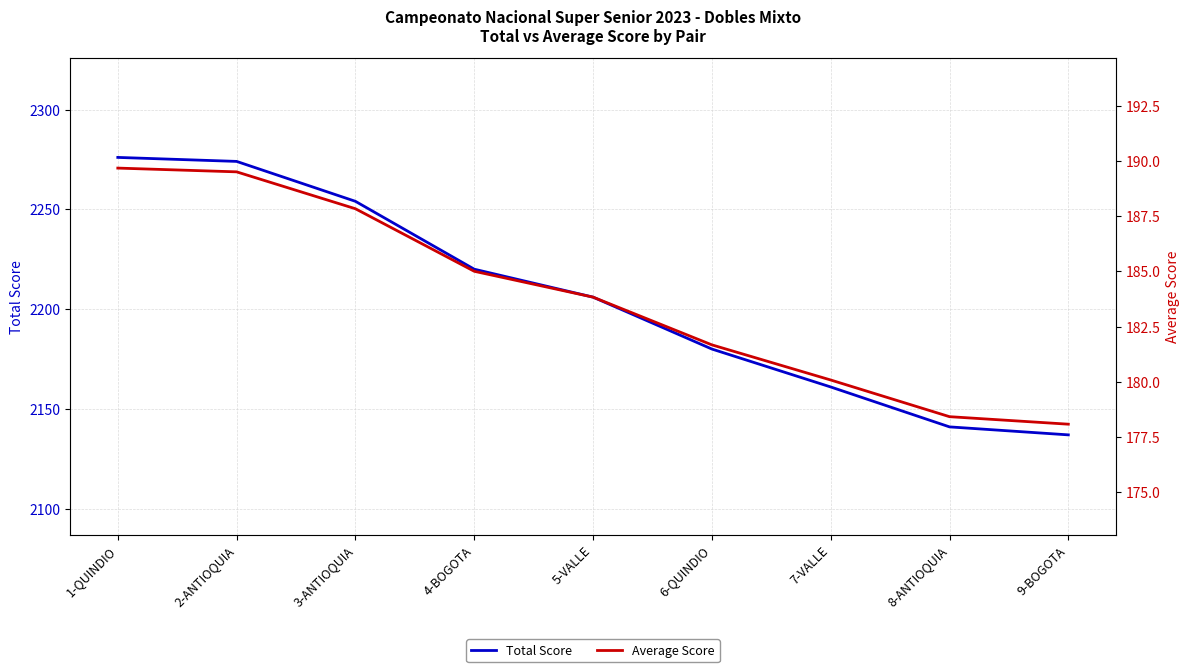

True or false: Average Score and Total Score cross at least once.

False